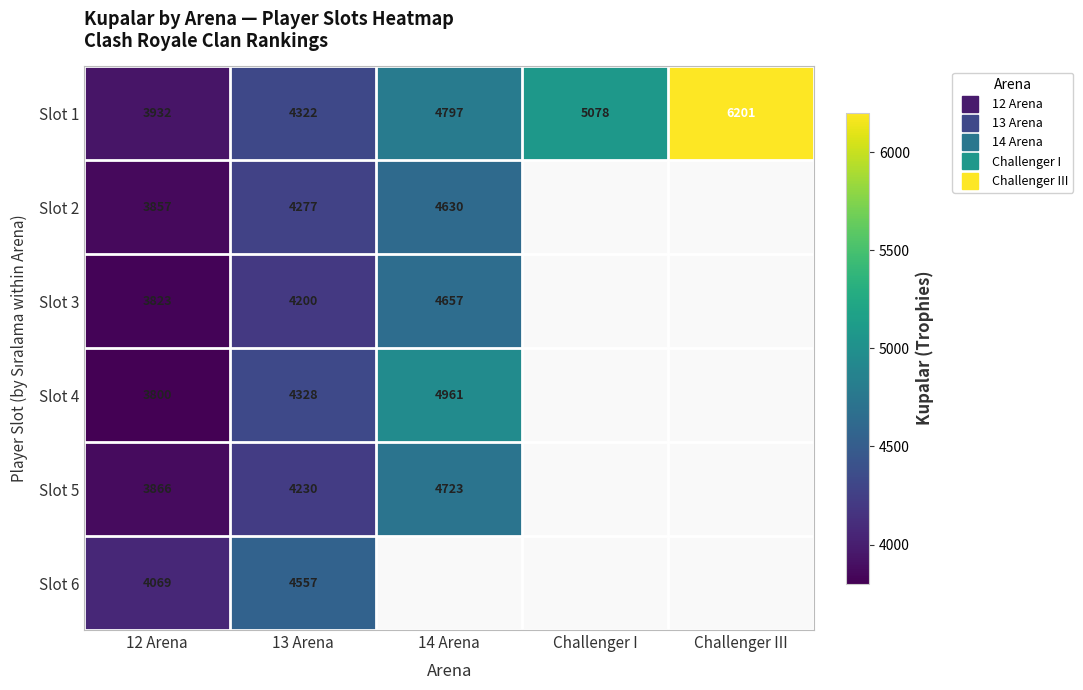

How many data points in Slot 1 are less than 4797?

2